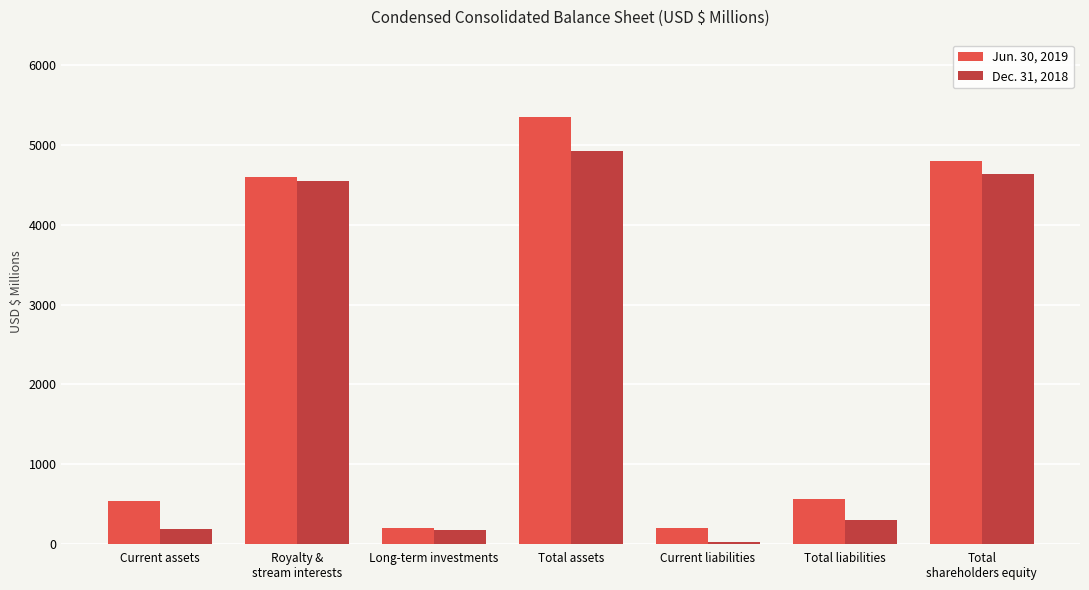

List the series in order of their peak value, lowest first.

Dec. 31, 2018, Jun. 30, 2019